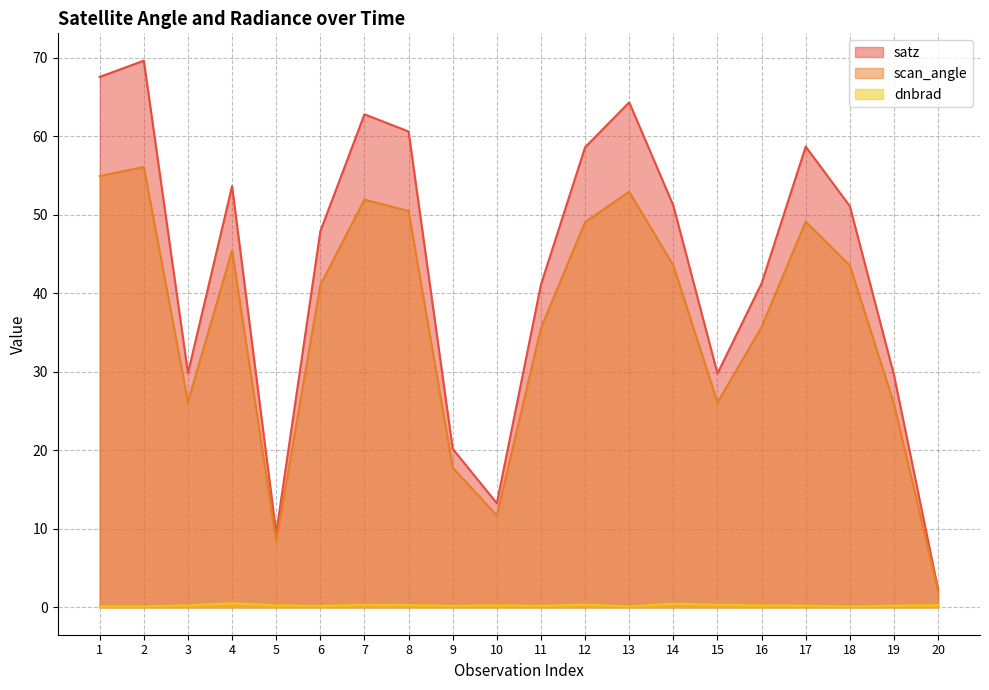

What is the difference between the satz values at 8 and 5?

51.2